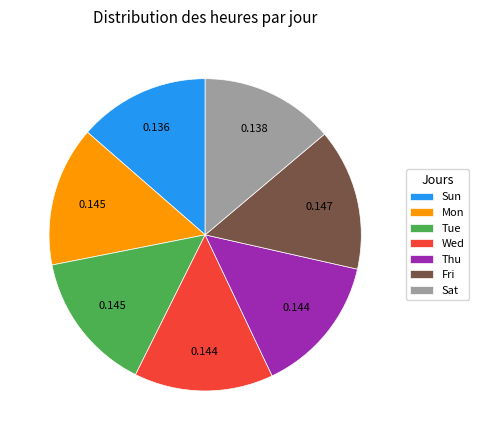

How many segments does this pie chart have?

7